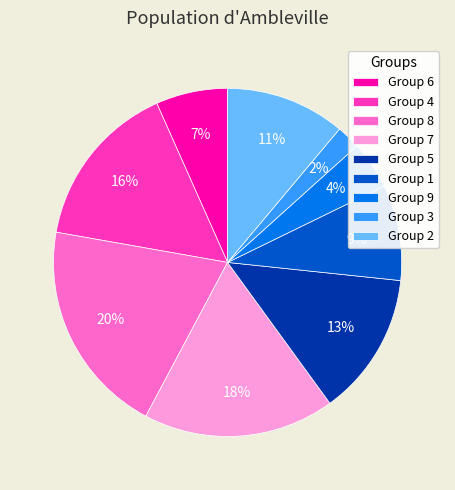

Rank the categories by value from lowest to highest.

Group 3, Group 9, Group 6, Group 1, Group 2, Group 5, Group 4, Group 7, Group 8